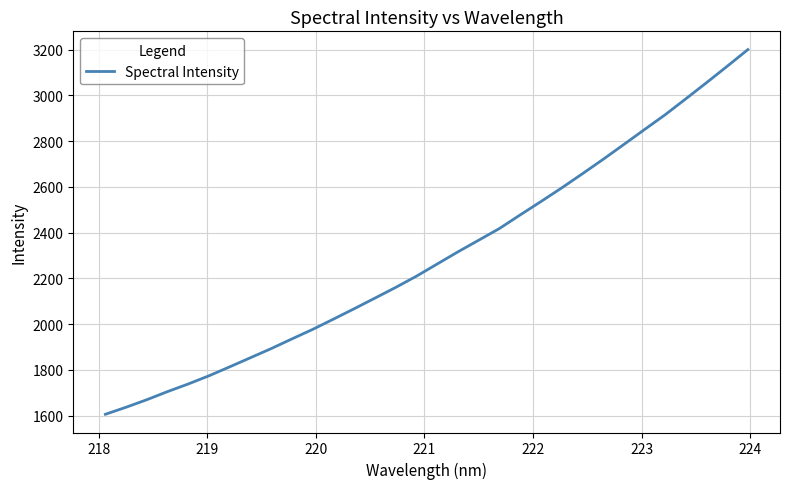

What is the maximum value shown in the chart?

3200.4